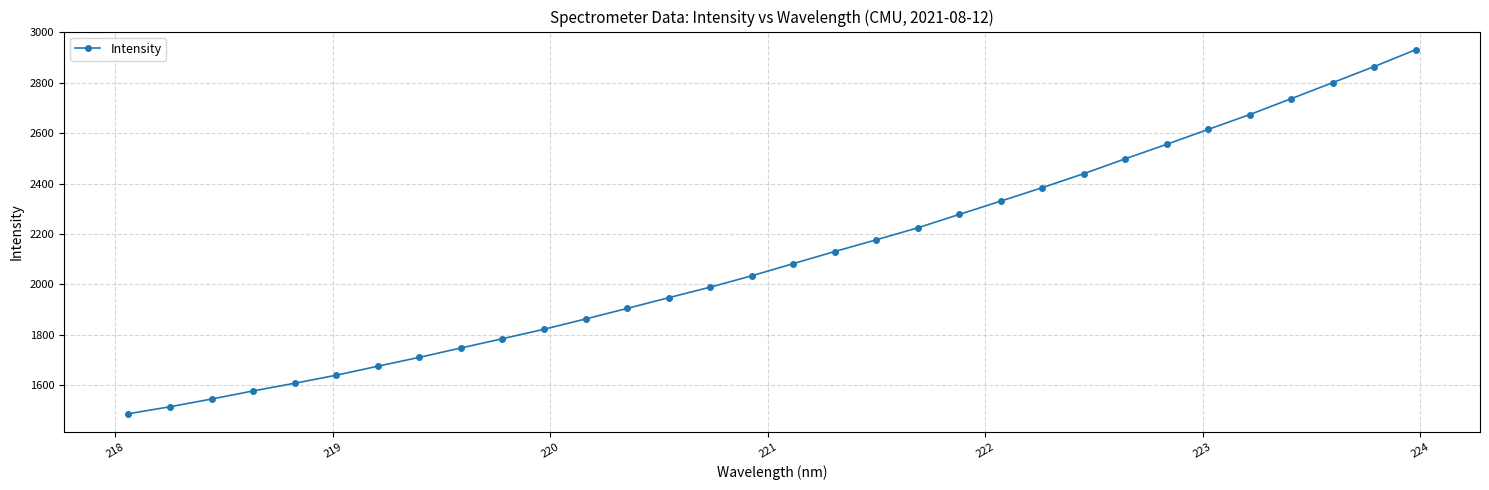

True or false: the data has more than 2 interior local peaks.

False